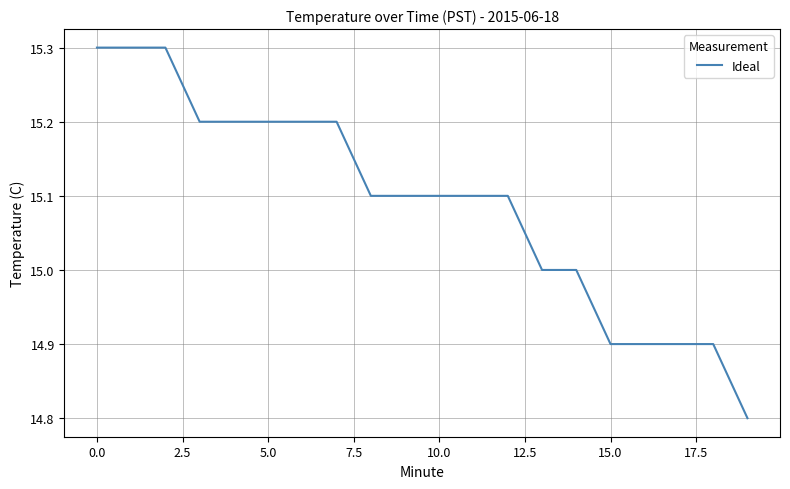

What is the difference between the maximum and minimum values?

0.5